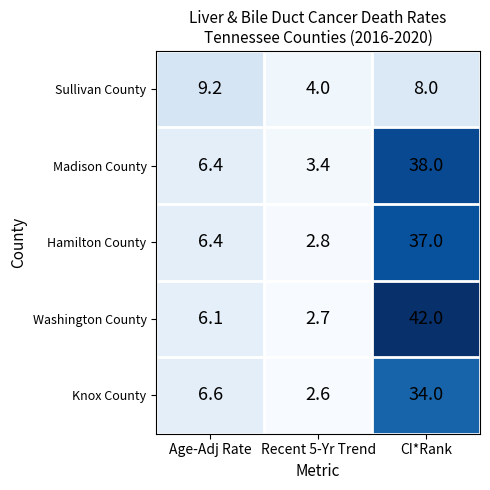

Between Age-Adj Rate and CI*Rank, which series saw the biggest shift?

Washington County